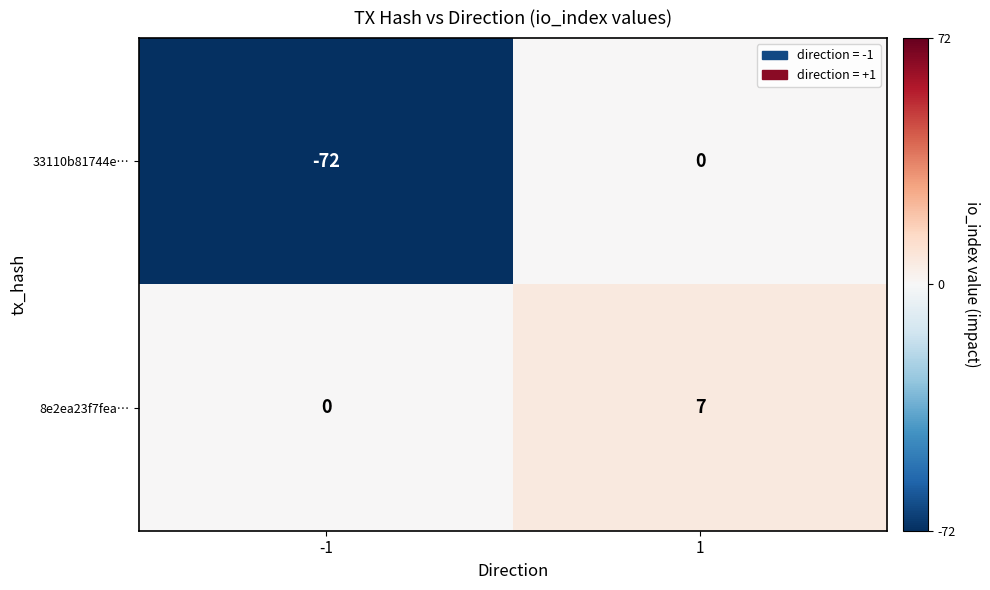

What is the sum of all 33110b81744e… values?

-72